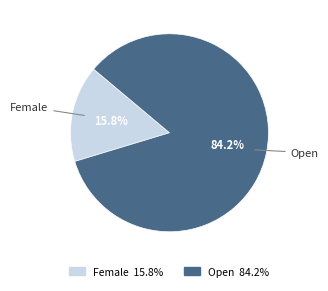

Which has a higher value, Open or Female?

Open